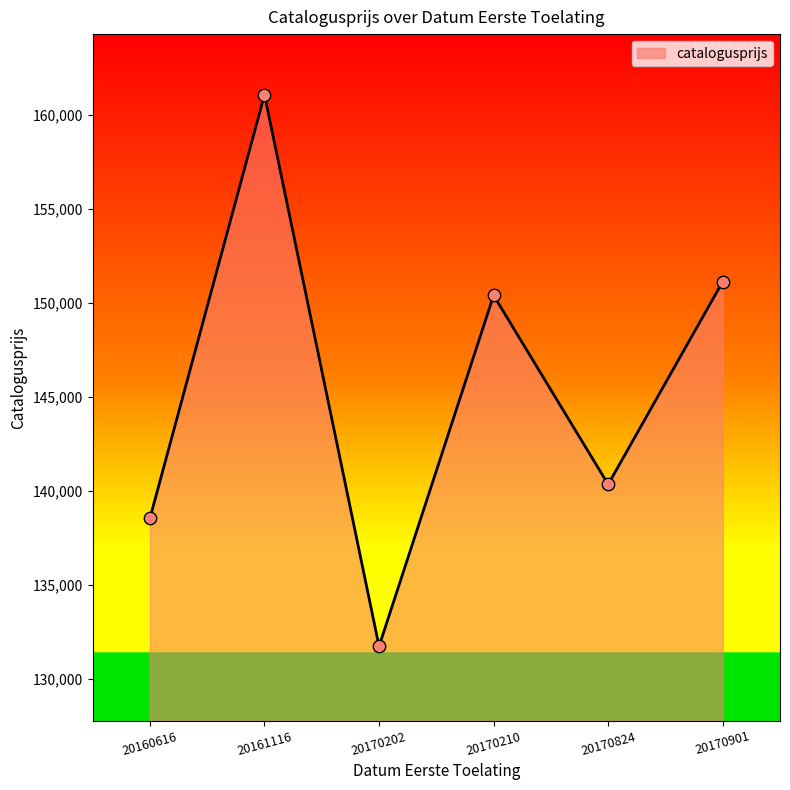

Approximately how many times larger is the value at 20161116 compared to 20170210?

1.1